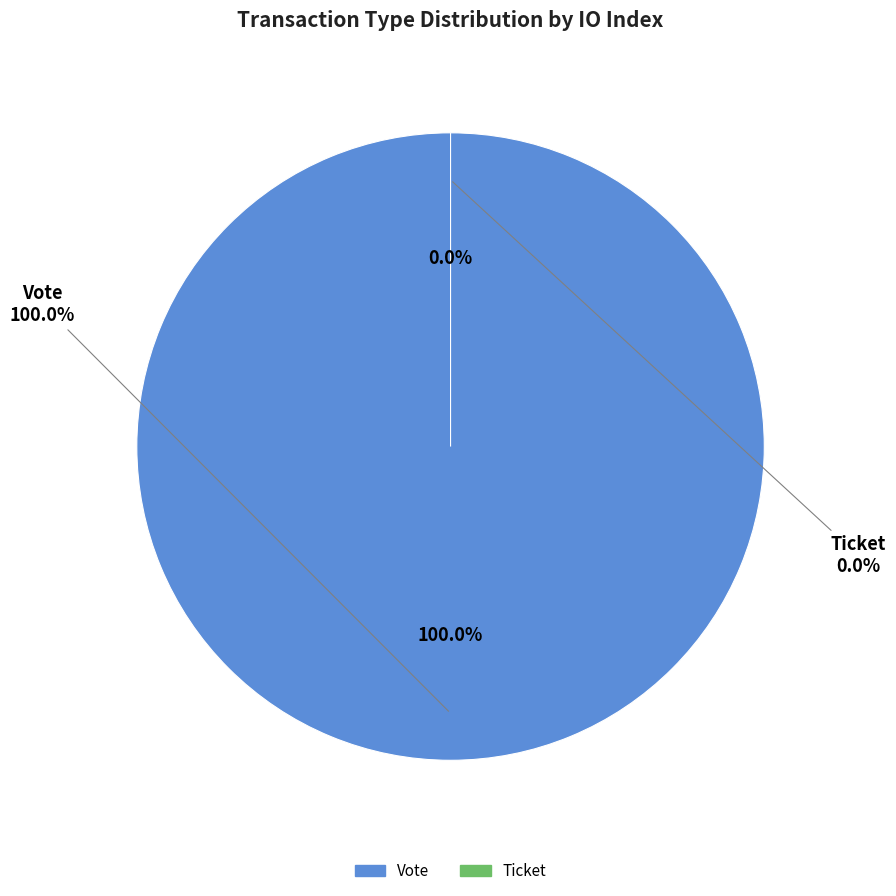

How many slices are in this pie chart?

2